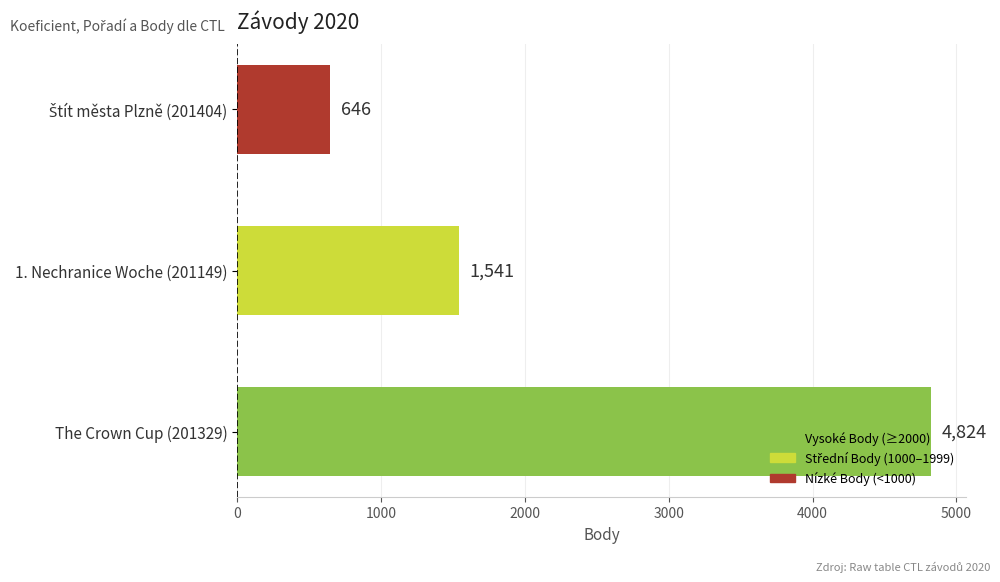

What is the smallest value displayed?

646